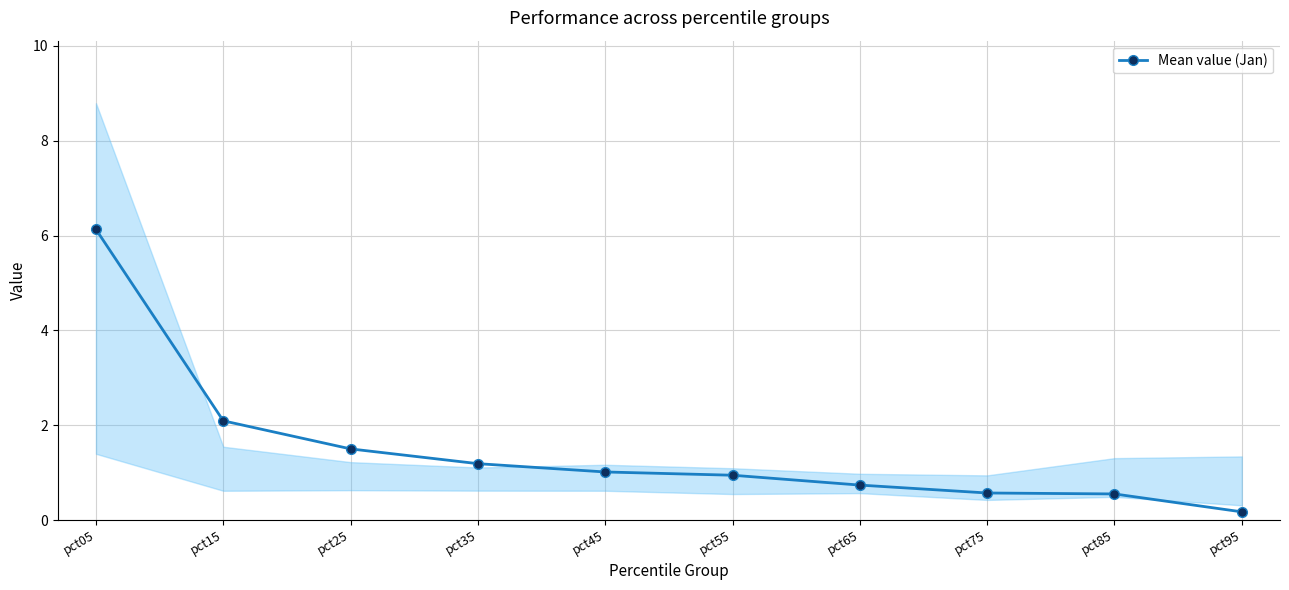

What is the value of the 1st point from the left?

6.1